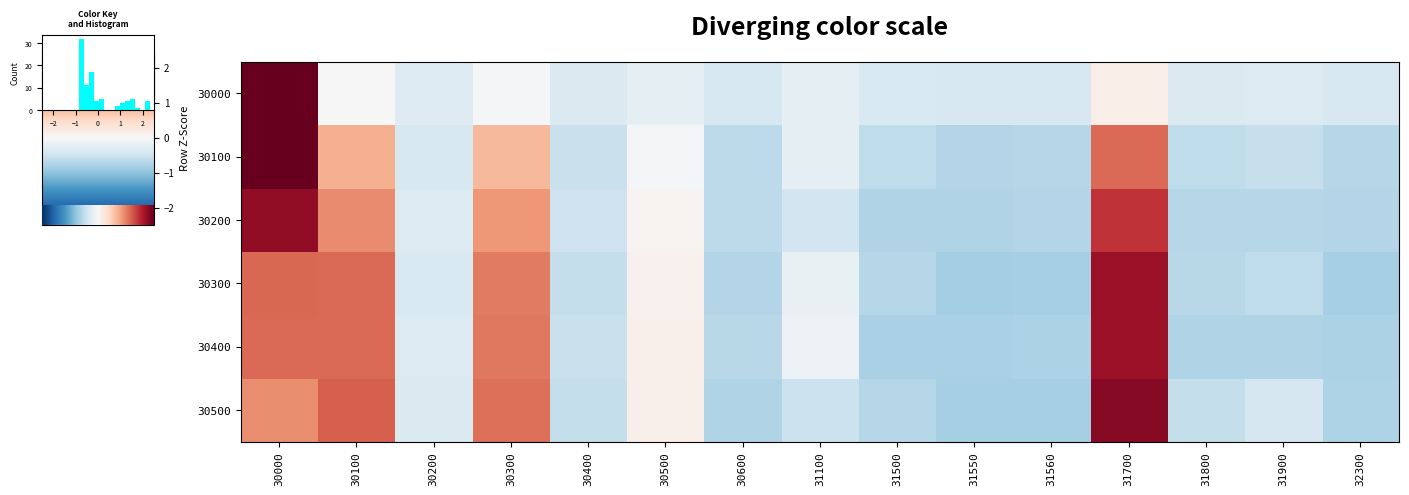

Between 30200 and 31800, which series saw the biggest shift?

30400